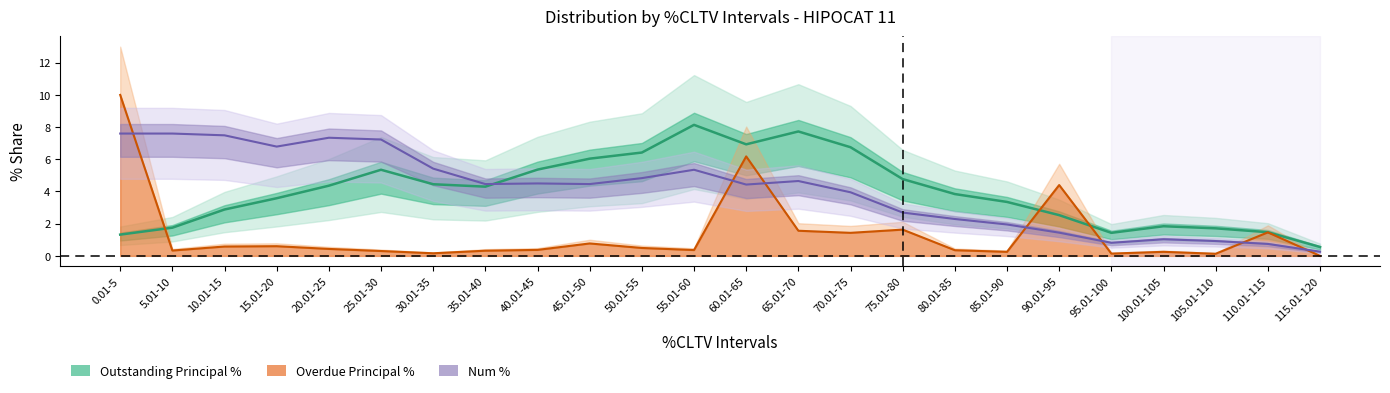

What is the highest value of the Outstanding Principal Balance Num % series?

7.6